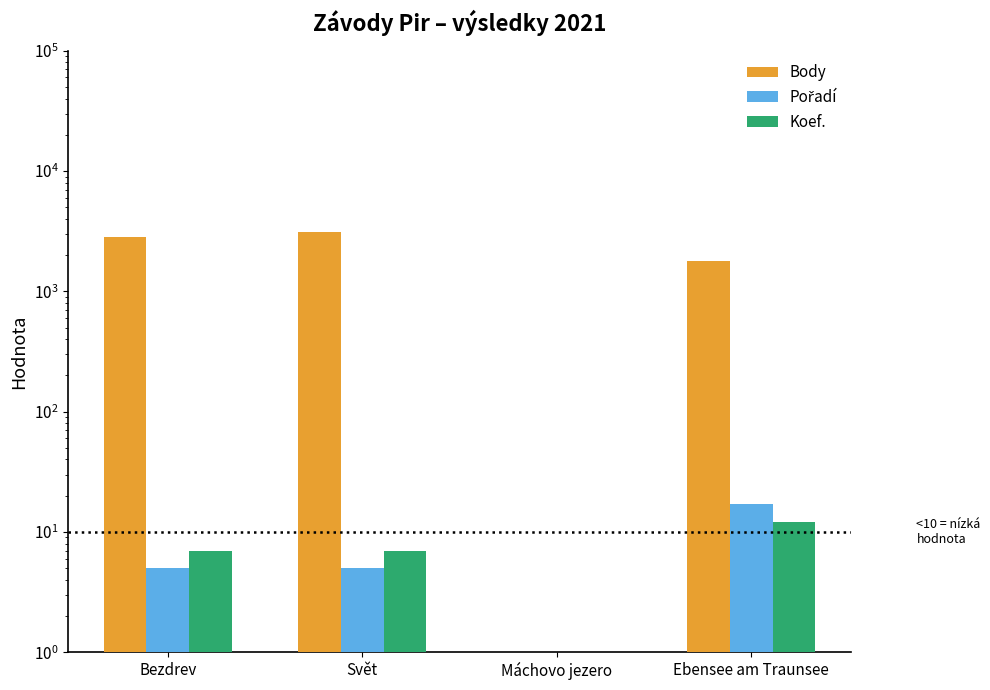

List the labels in order of Pořadí value, smallest first.

Máchovo jezero, Bezdrev, Svět, Ebensee am Traunsee